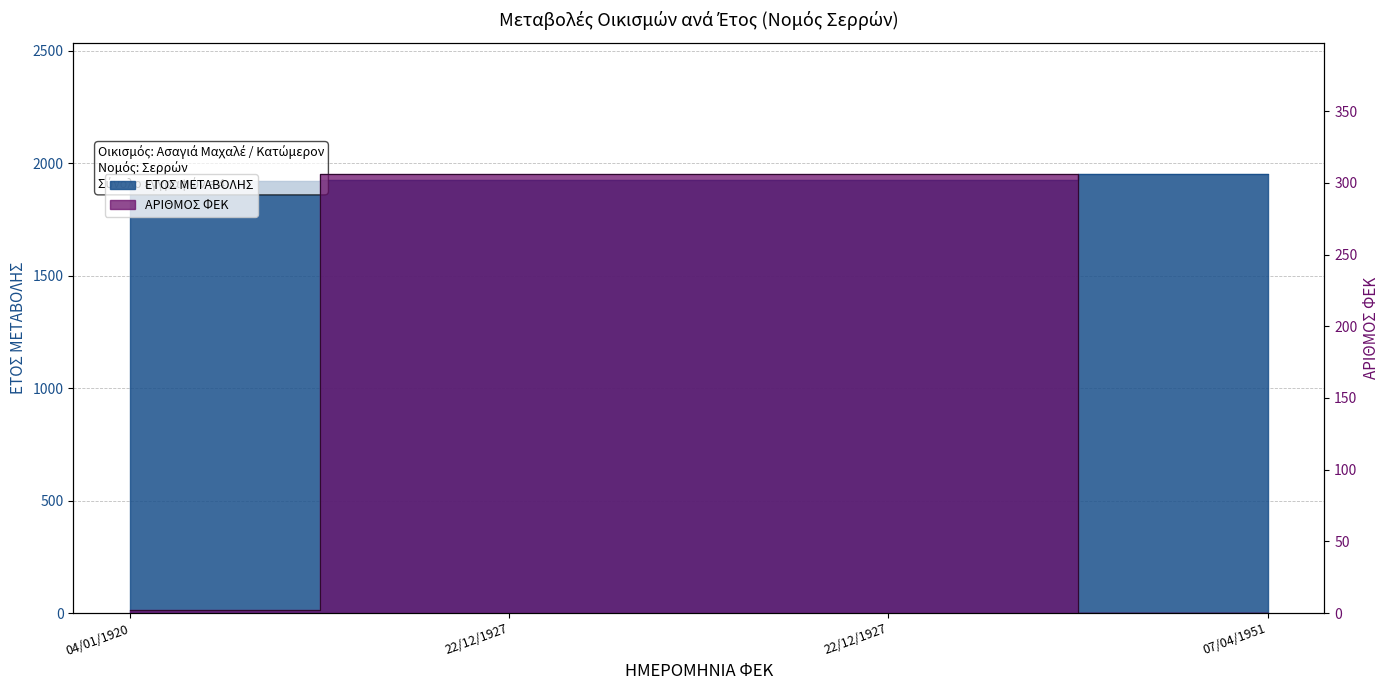

Where does the ΕΤΟΣ ΜΕΤΑΒΟΛΗΣ series first go above 1927?

07/04/1951